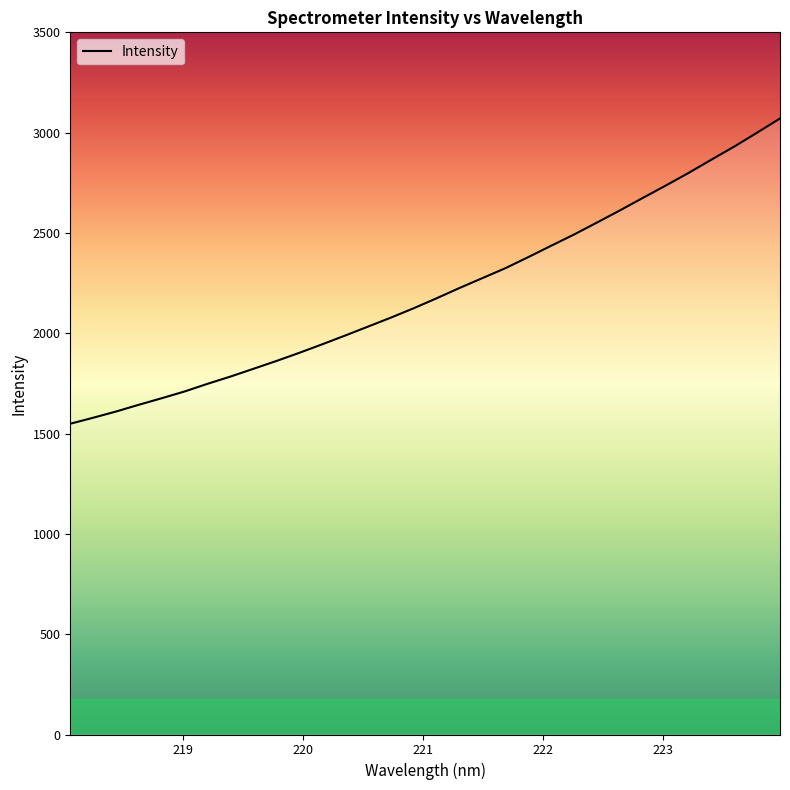

Is this an area chart (filled region under the line)?

No